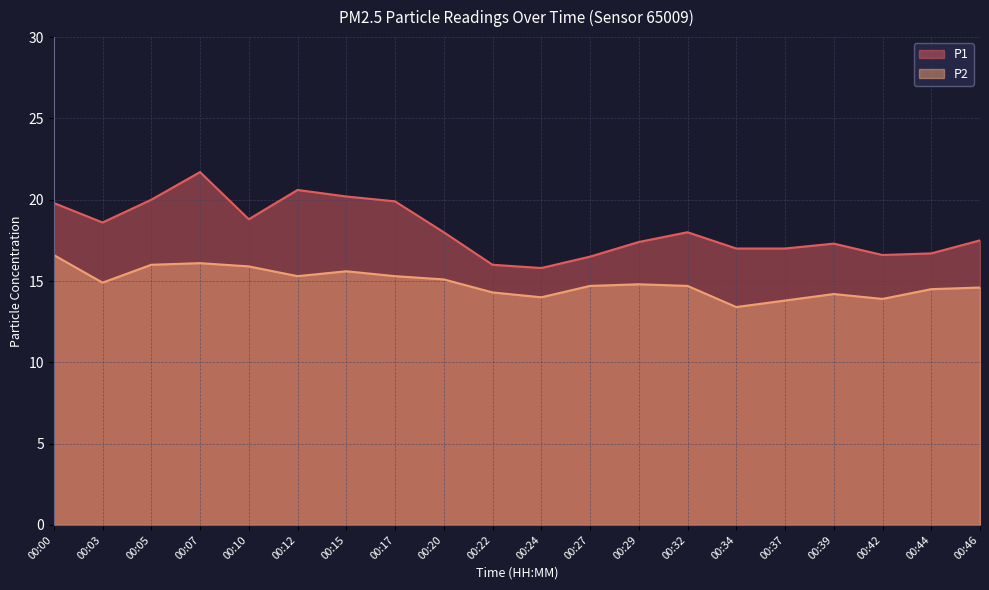

In P2, how many points are higher than both neighbors (excluding endpoints)?

4